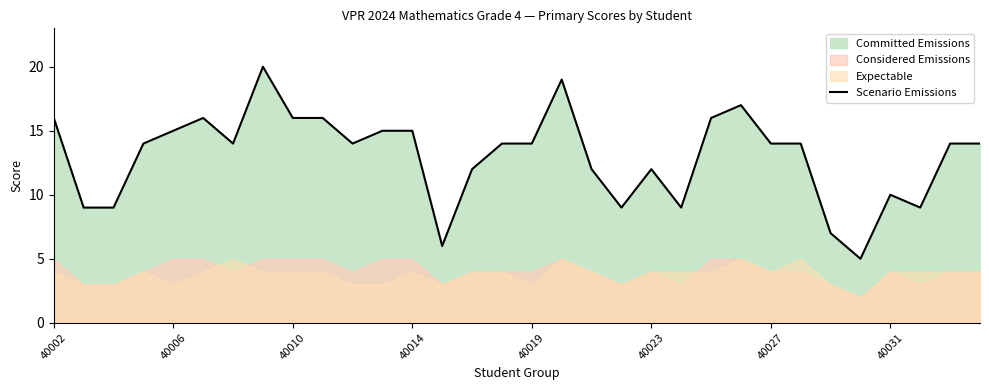

Is it true that Scenario Emissions equals 6 at 40002?

False